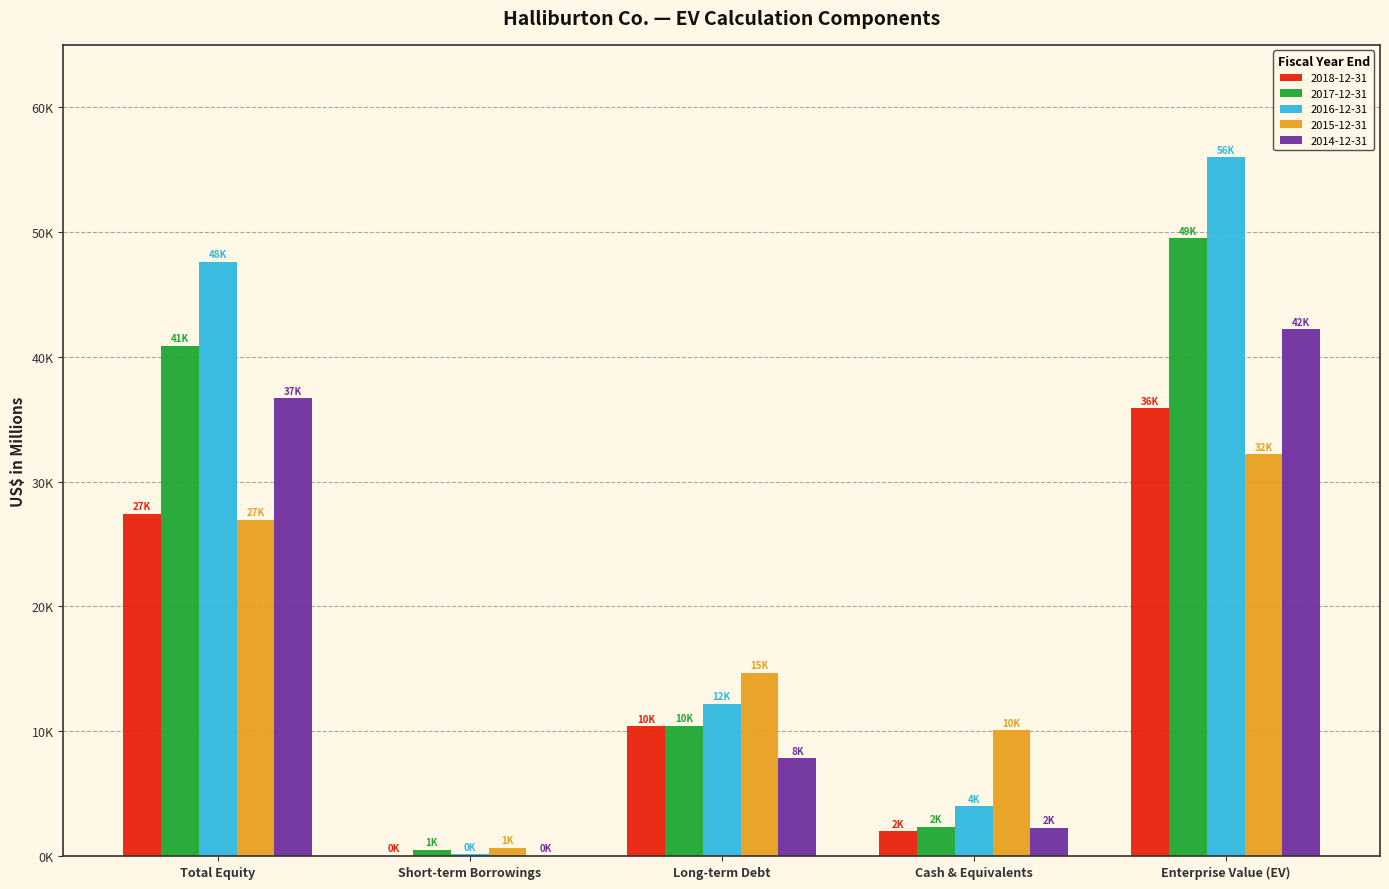

At how many categories does at least one series exceed 19602?

2